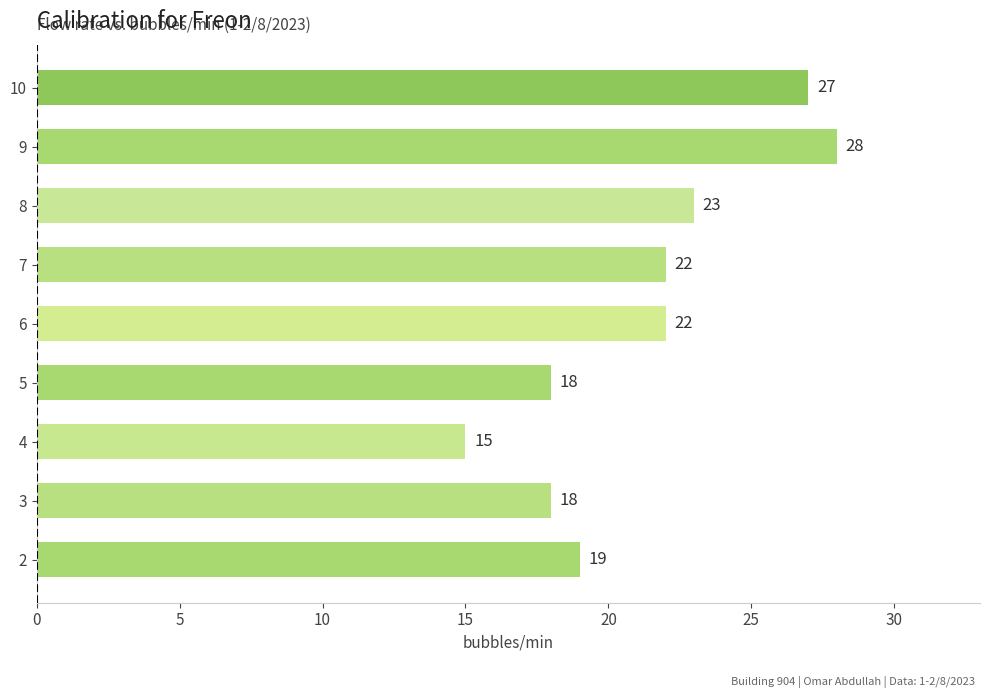

True or false: the data shows 19 at 2.

True